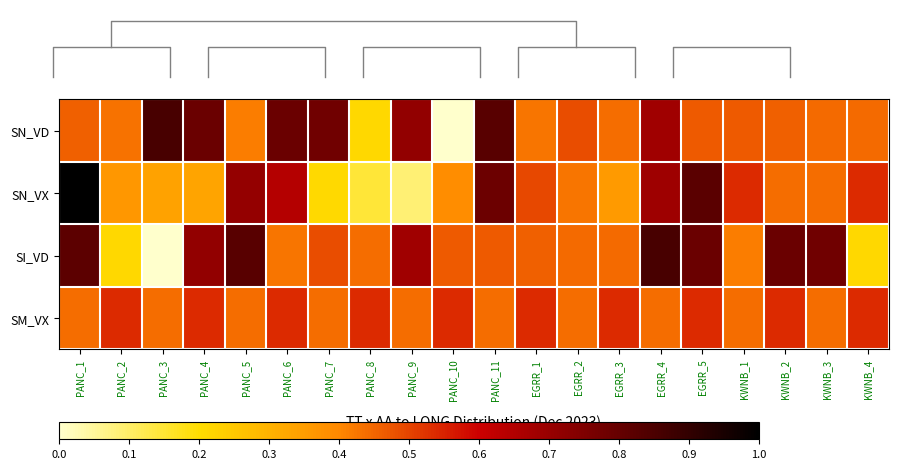

What is the highest value of the SI_VD series?

0.9